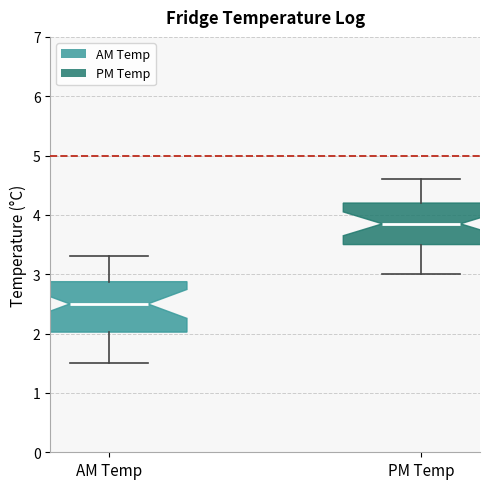

Where does the lower whisker of the box for PM Temp end on the y-axis? The values are not printed on the chart, so give them approximately, as read against the axis.

3.0